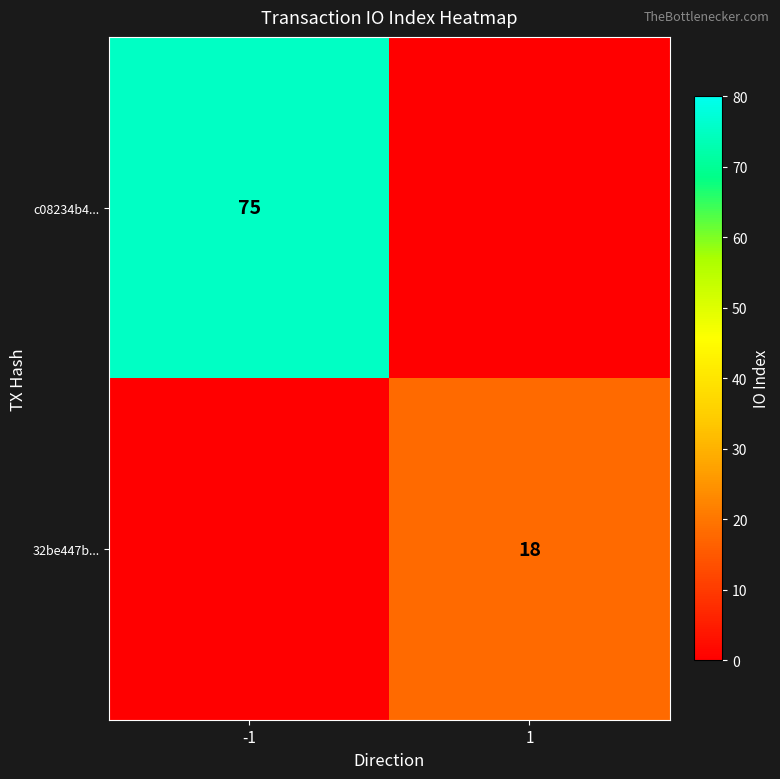

The value of 32be447b... at 1 is 18. True or false?

True